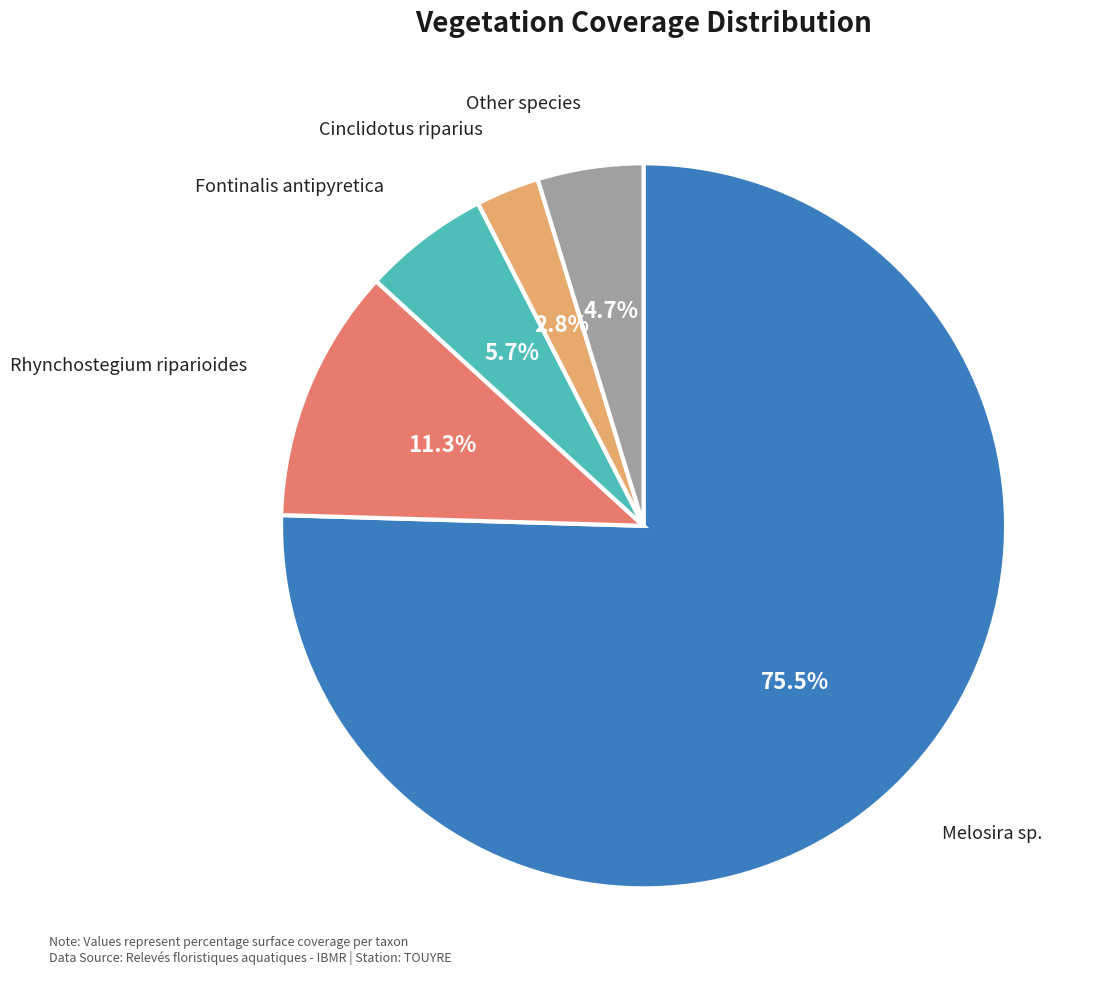

Is there a majority slice in this chart?

Yes